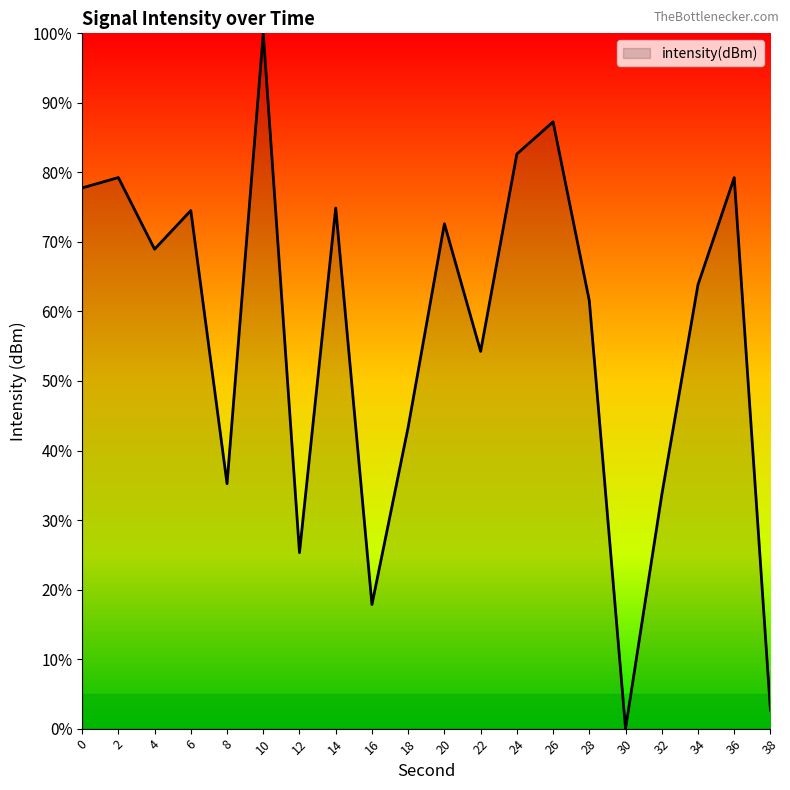

Does the chart have visible grid lines?

No